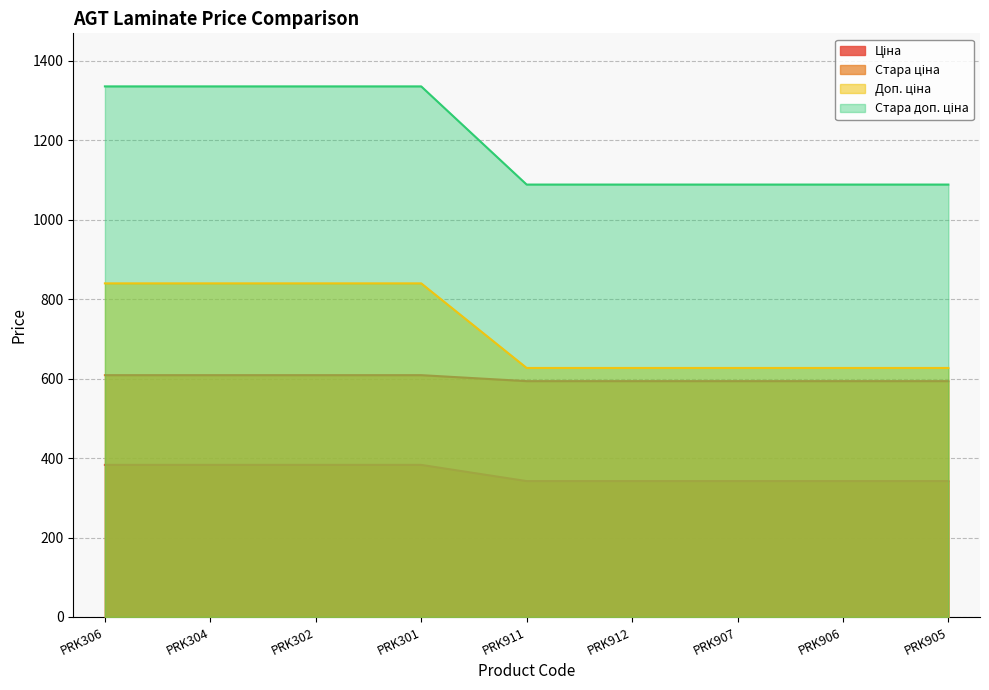

What is the total value across all series at PRK304?

3167.7